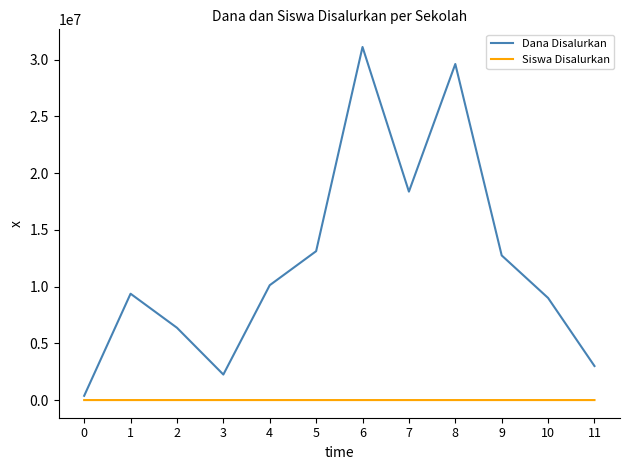

Is the value of Siswa Disalurkan at 2 greater than the value of Dana Disalurkan at 7?

No